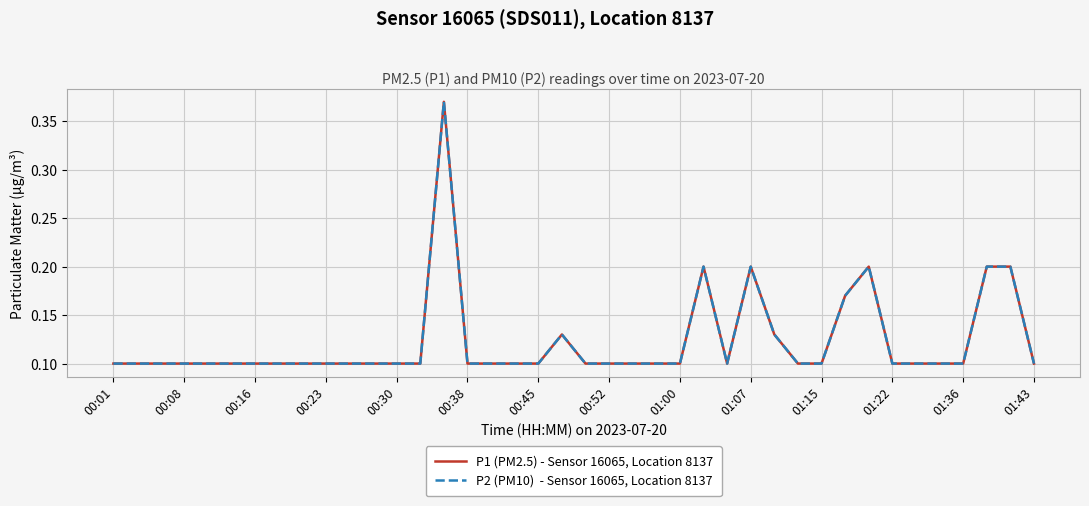

Does the chart display data point markers on the line(s)?

No